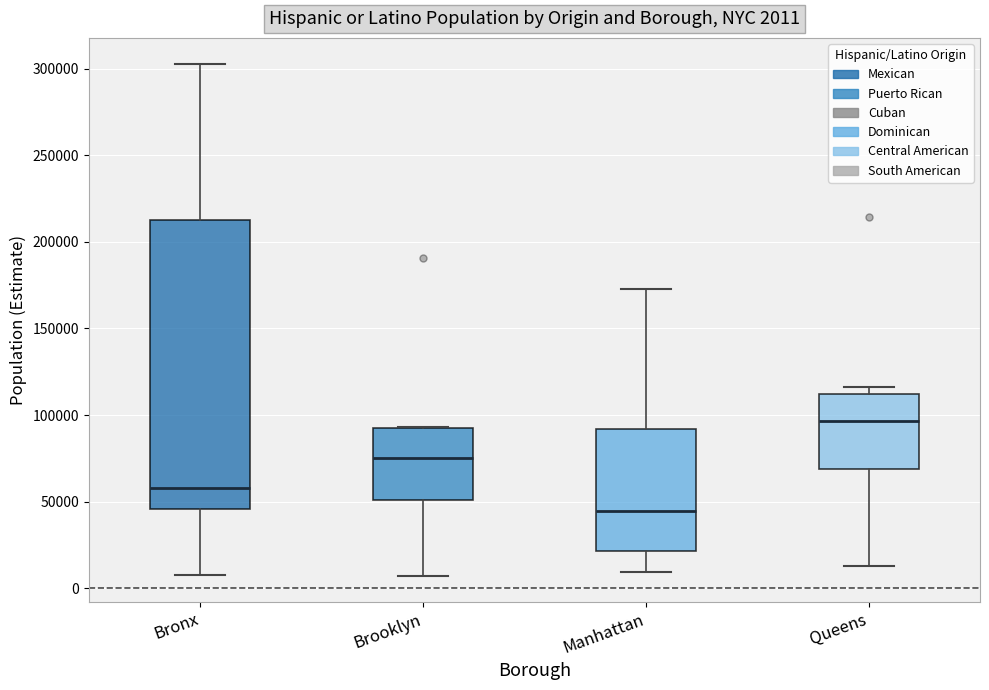

Which box has the lowest median line?

Manhattan